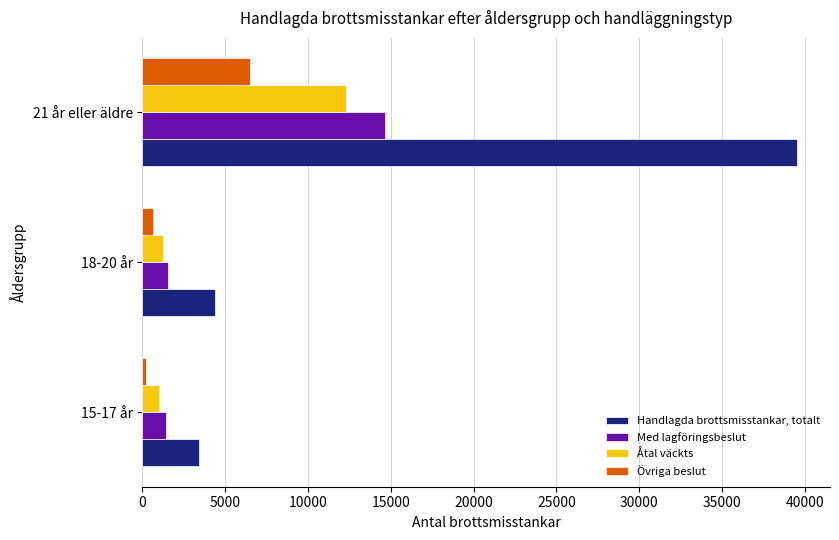

At which label is Handlagda brottsmisstankar, totalt closest to 21466?

18-20 år